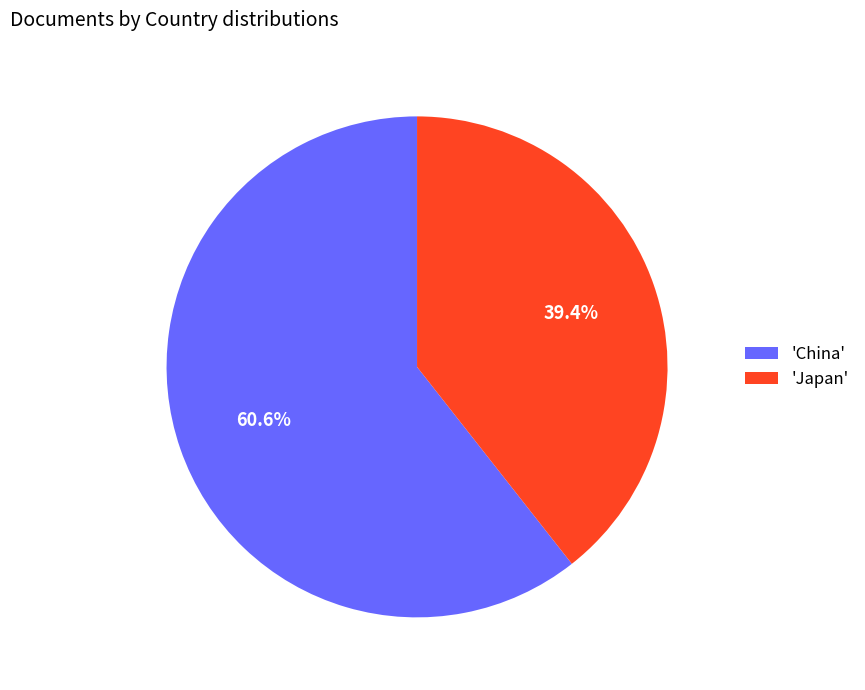

Which category has the biggest portion of the pie?

'China'